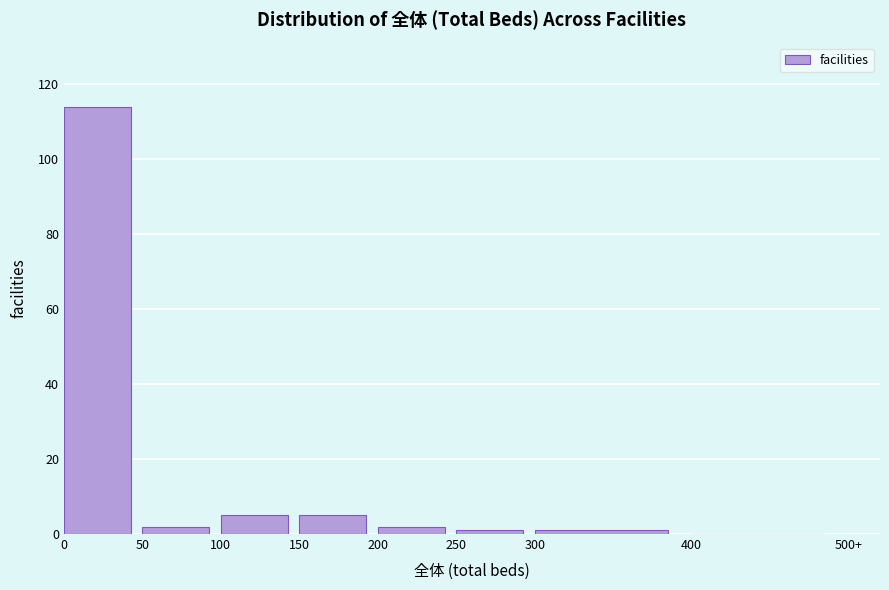

Reading left to right, list all the values displayed in this chart.

0=114	50=2	100=5	150=5	200=2	250=1	300=1	400=0